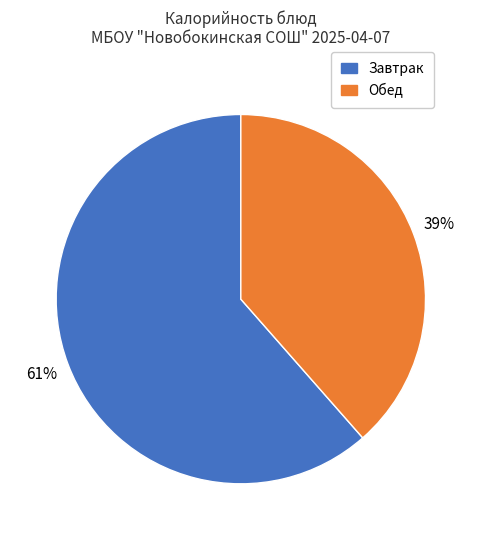

To the nearest percent, what is the average slice percentage?

50%